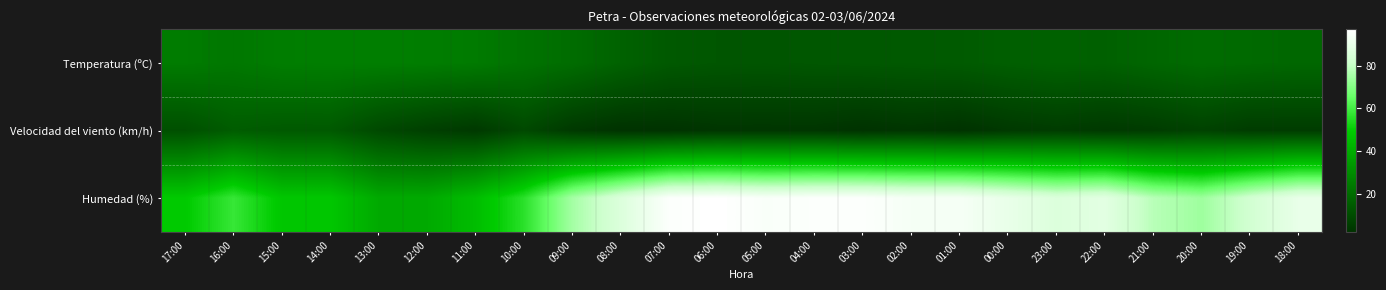

List the series in order of their peak value, highest first.

Humedad (%), Temperatura (ºC), Velocidad del viento (km/h)